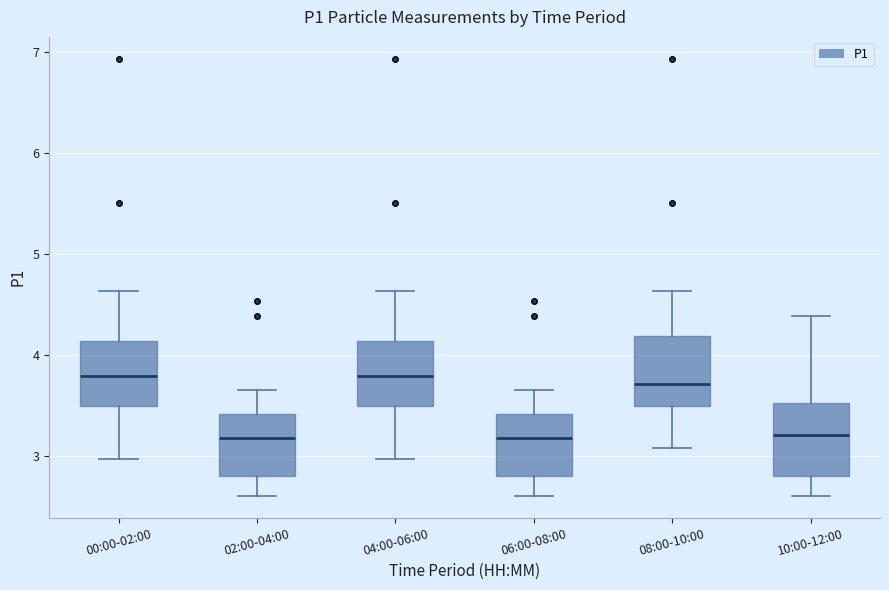

Reading left to right, read every box against the y-axis: the position of its median line, the range the box covers, and the ends of its whiskers. The values are not printed on the chart, so give them approximately, as read against the axis.

00:00-02:00: median 3.8, box 3.5 to 4.1, whiskers 3.0 to 4.6
02:00-04:00: median 3.2, box 2.8 to 3.4, whiskers 2.6 to 3.7
04:00-06:00: median 3.8, box 3.5 to 4.1, whiskers 3.0 to 4.6
06:00-08:00: median 3.2, box 2.8 to 3.4, whiskers 2.6 to 3.7
08:00-10:00: median 3.7, box 3.5 to 4.2, whiskers 3.1 to 4.6
10:00-12:00: median 3.2, box 2.8 to 3.5, whiskers 2.6 to 4.4